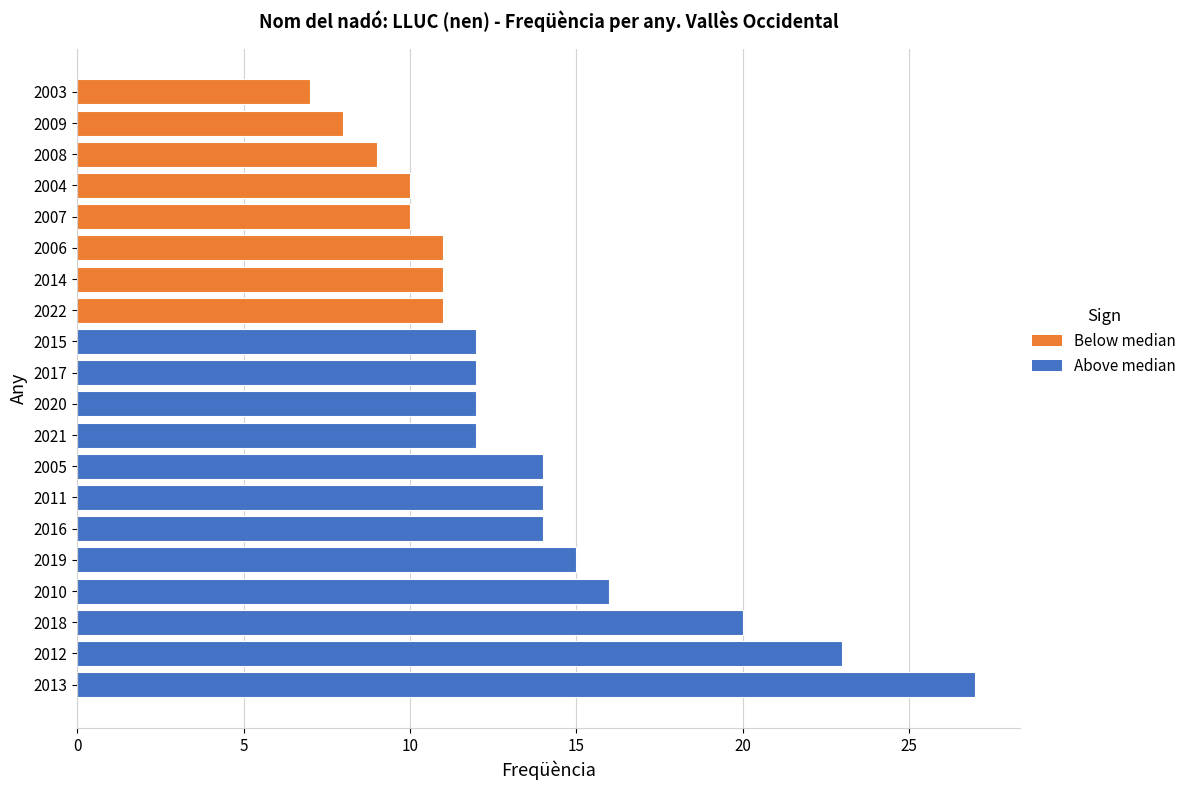

The value at 2012 is 23. True or false?

True